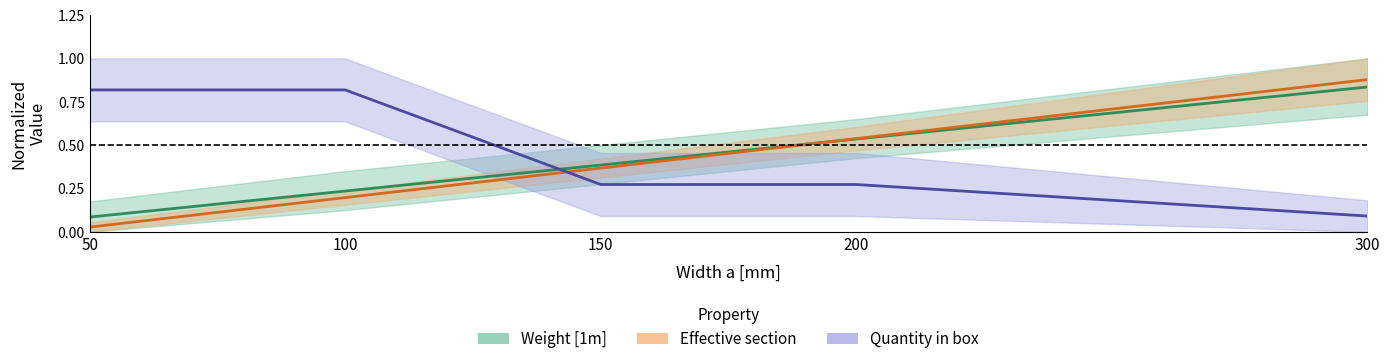

Count the Quantity in box values in the range 0 to 1.

5